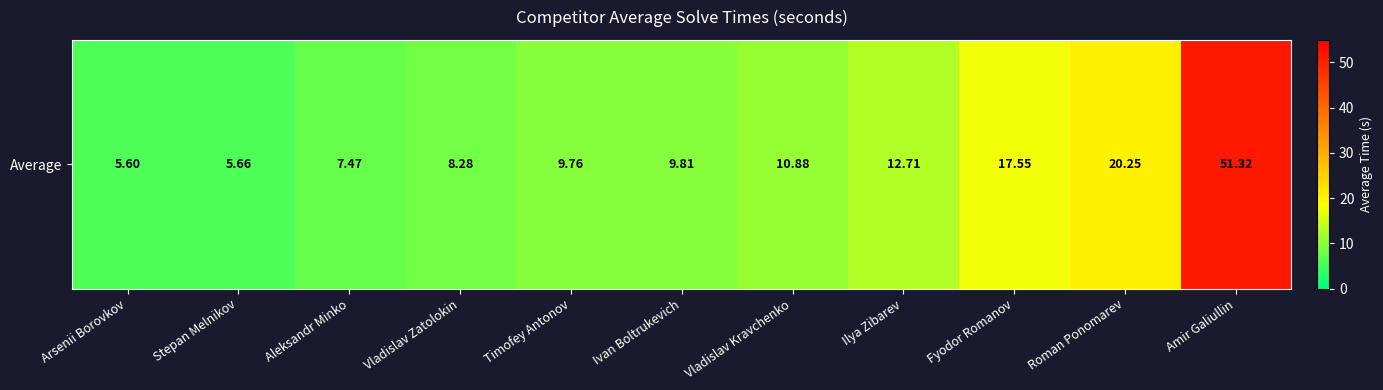

Which label corresponds to the largest value in the chart?

Amir Galiullin